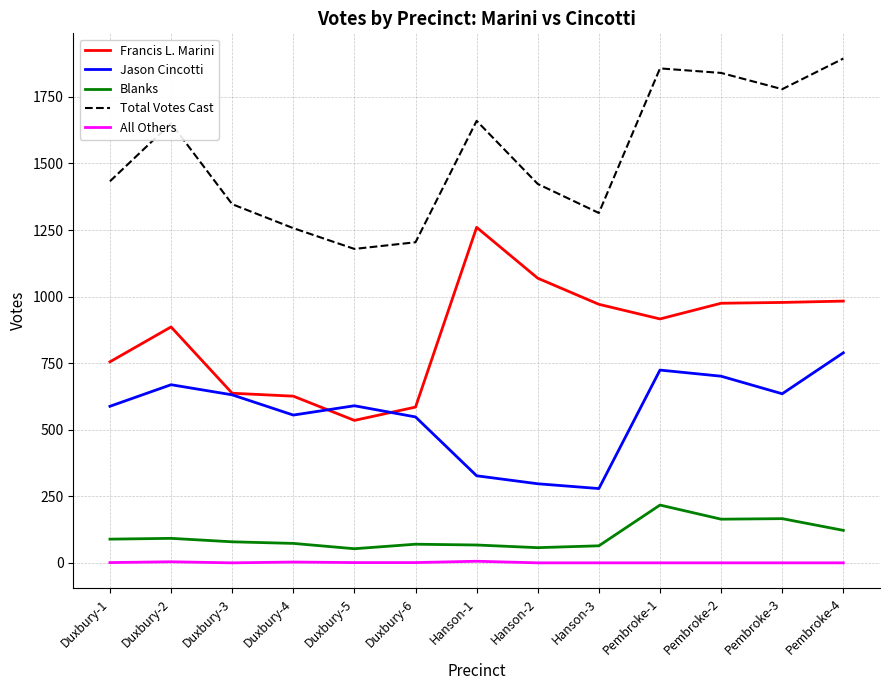

The value of Blanks at Pembroke-4 is 122. True or false?

True